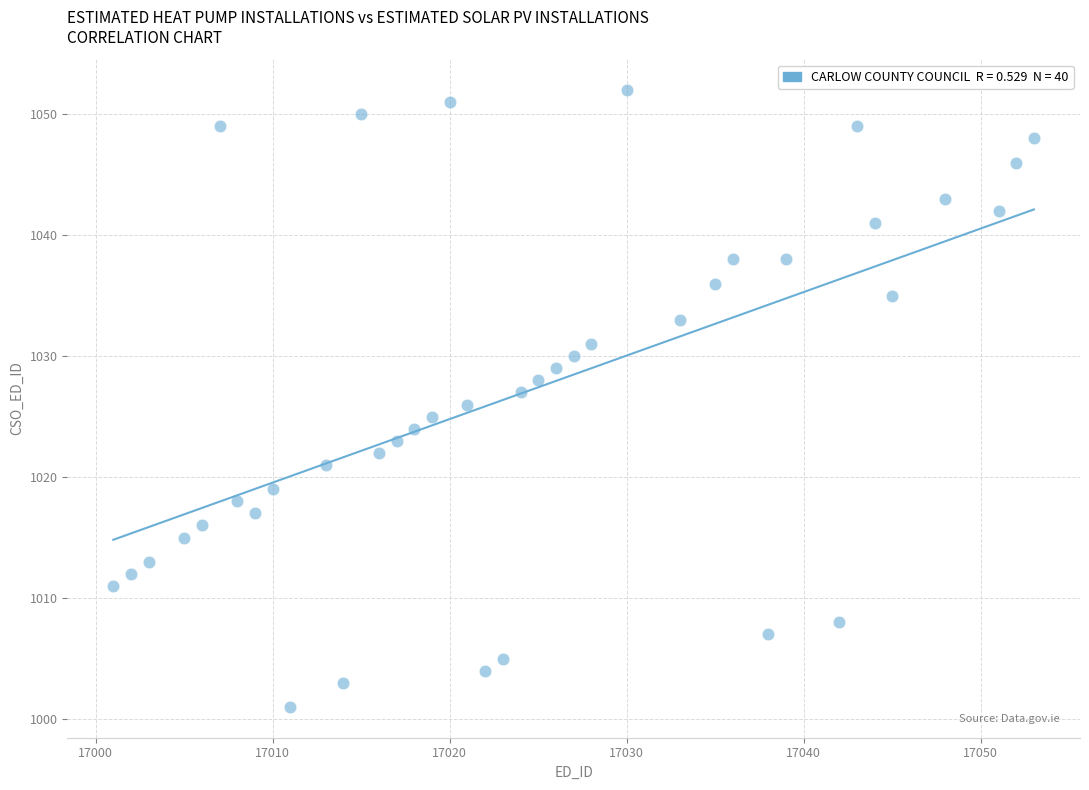

What is the range of X values (max minus min)?

52